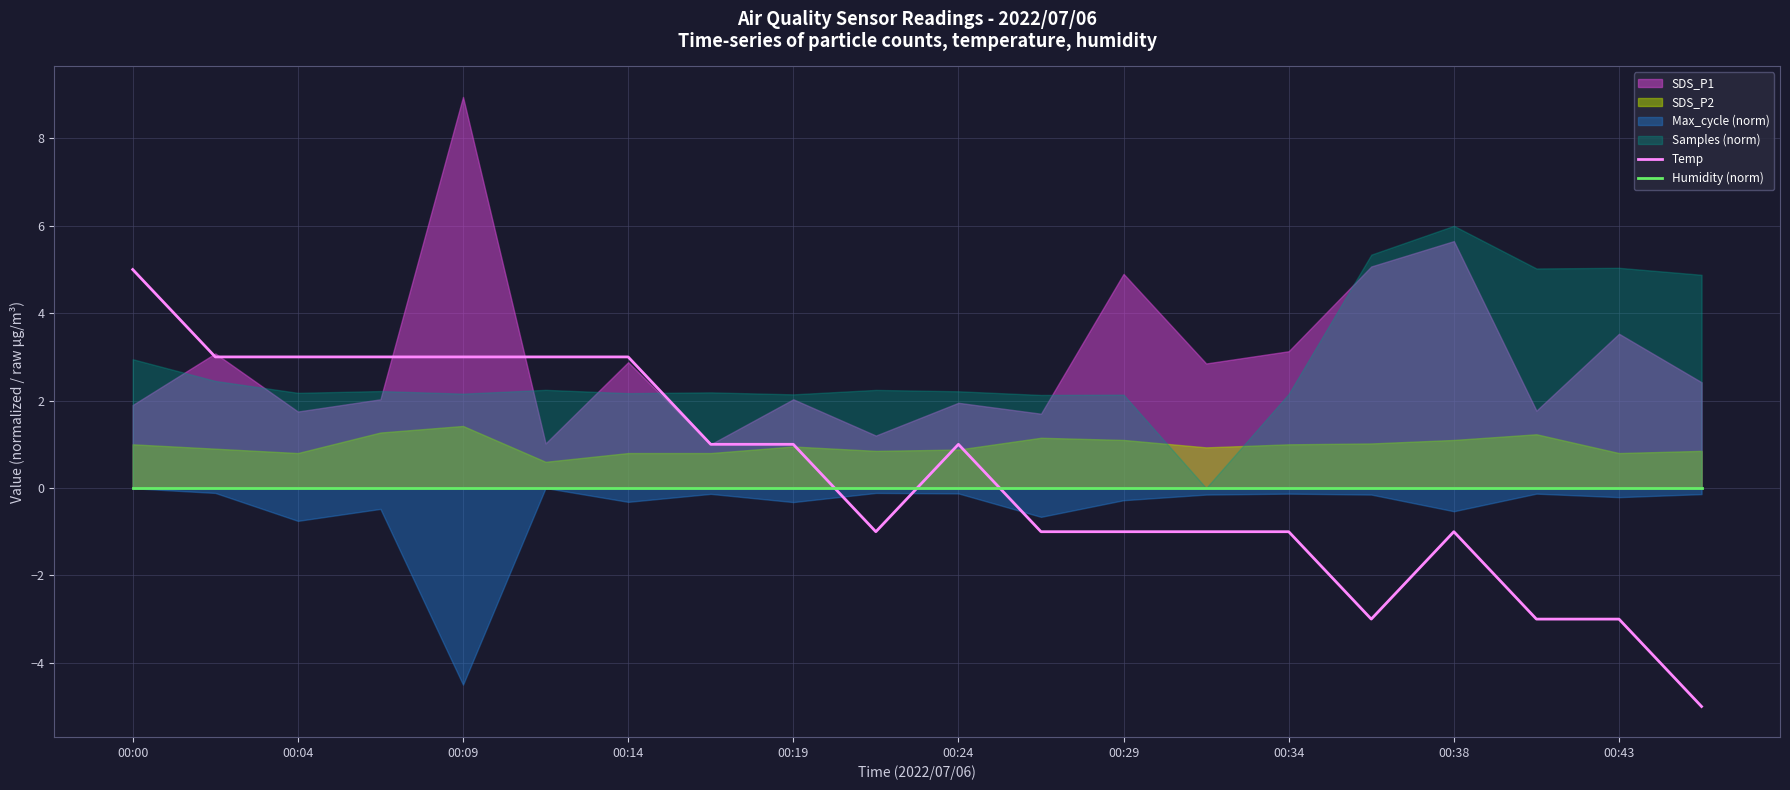

At which label does Temp reach its peak?

00:00